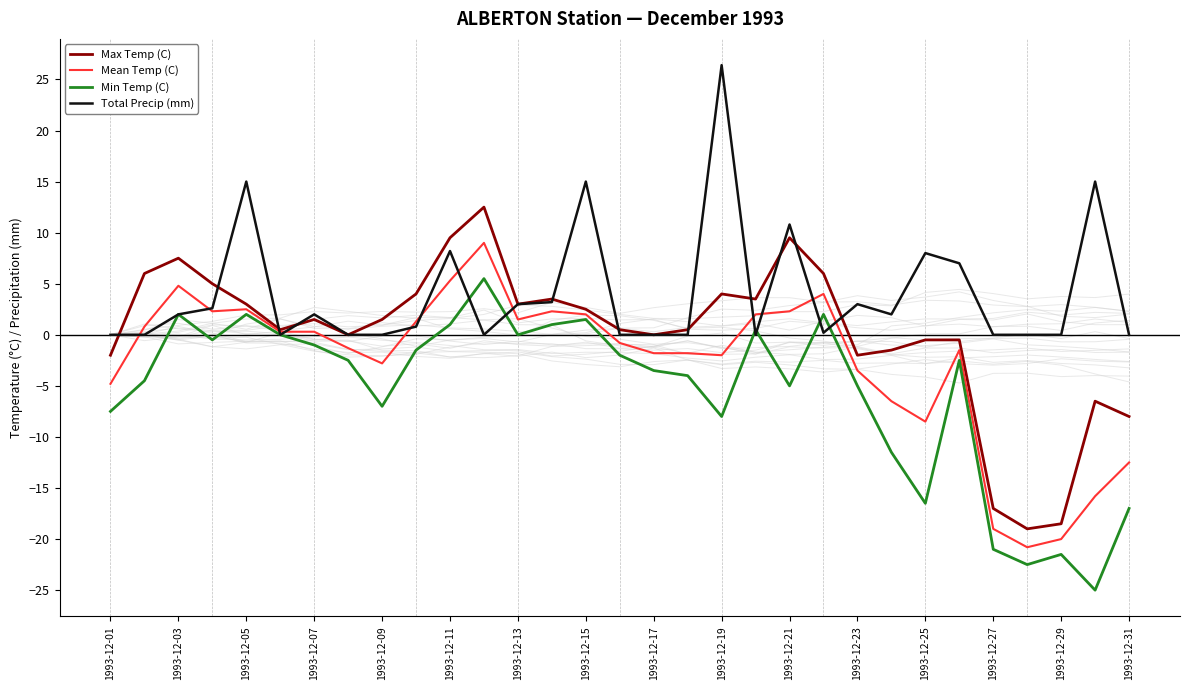

The Min Temp (C) series shows -1.0 at 1993-12-07. True or false?

True